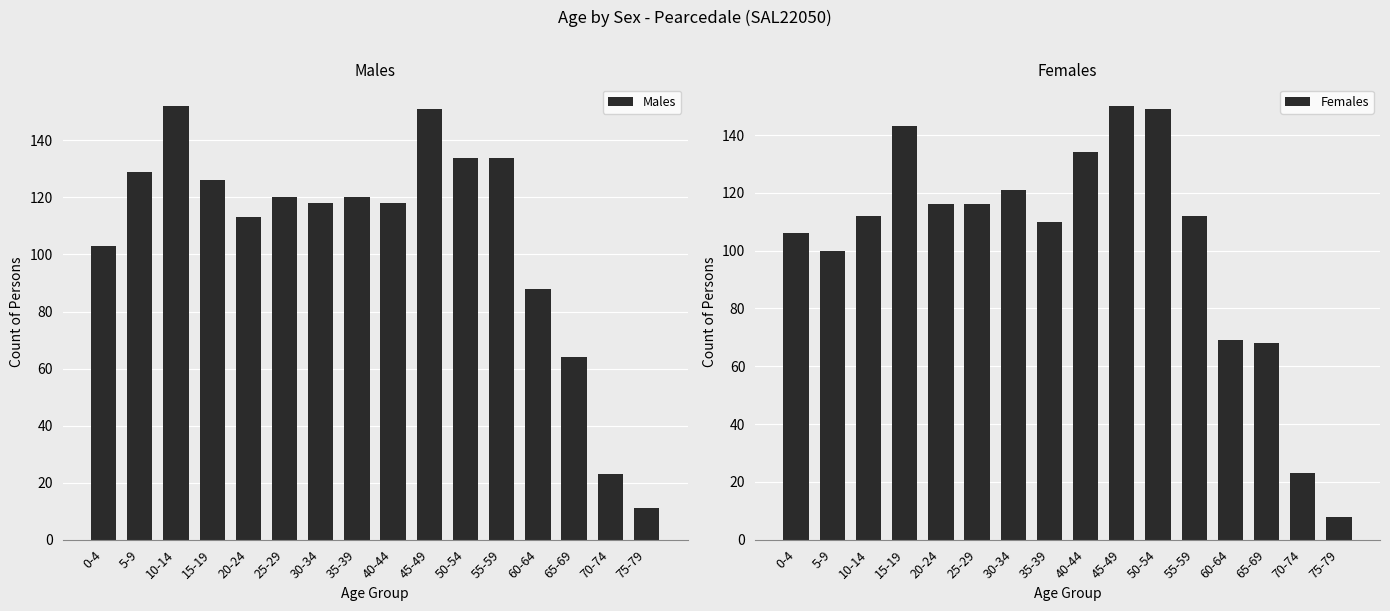

The Males series shows 88 at 60-64. True or false?

True